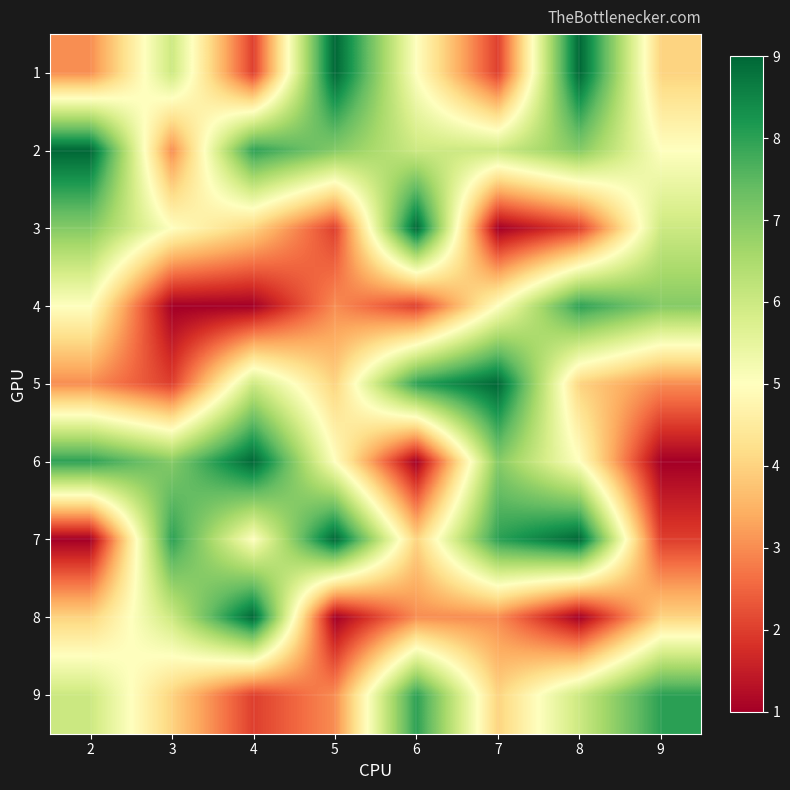

Reading left to right, transcribe all the data shown in this chart.

1: 2=3	3=6	4=2	5=9	6=5	7=2	8=9	9=4
2: 2=9	3=3	4=8	5=7	6=6	7=6	8=7	9=5
3: 2=7	3=5	4=4	5=2	6=9	7=1	8=2	9=6
4: 2=5	3=1	4=1	5=3	6=2	7=5	8=8	9=7
5: 2=3	3=2	4=6	5=4	6=8	7=9	8=4	9=3
6: 2=8	3=7	4=9	5=5	6=1	7=7	8=5	9=1
7: 2=1	3=8	4=5	5=9	6=4	7=8	8=9	9=2
8: 2=4	3=6	4=9	5=1	6=3	7=3	8=1	9=4
9: 2=6	3=4	4=2	5=3	6=8	7=4	8=6	9=8